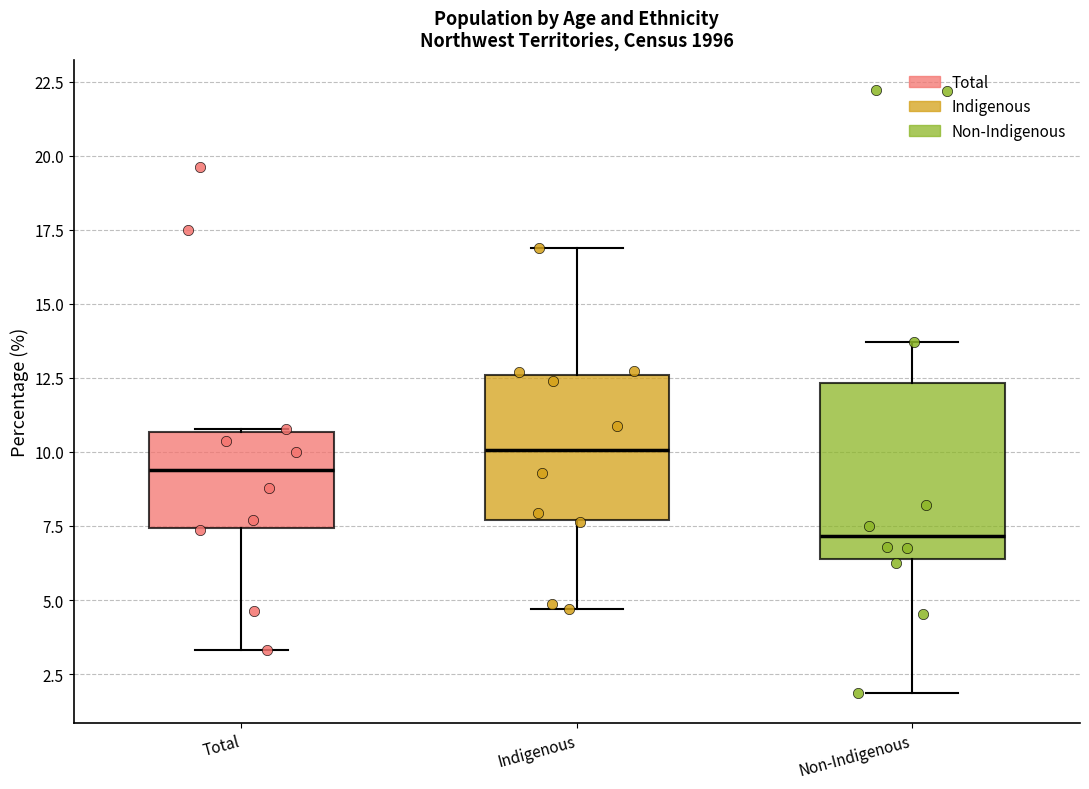

Where is the upper edge of the box for Non-Indigenous on the y-axis? The values are not printed on the chart, so give them approximately, as read against the axis.

12.5